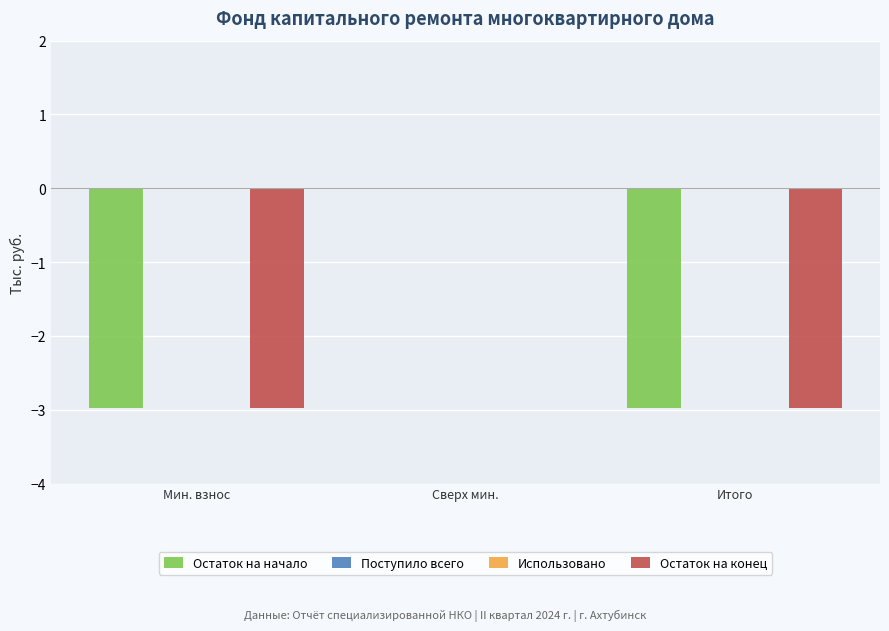

At which label does Использовано reach its peak?

Мин. взнос